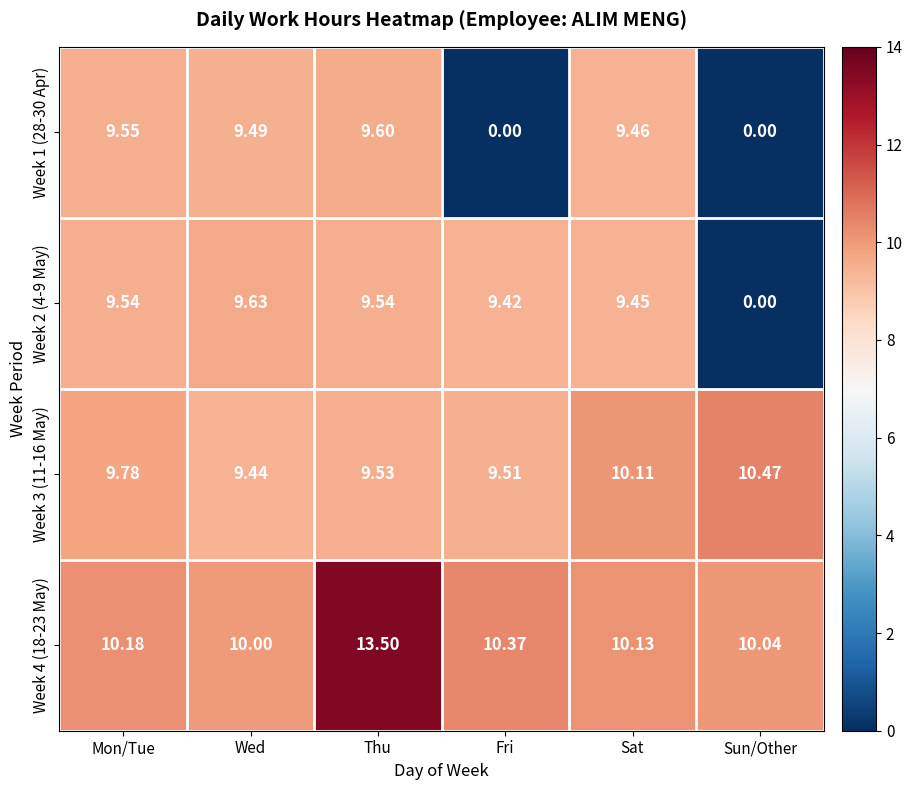

Rank the categories by Week 4 (18-23 May) value from lowest to highest.

Wed, Sun/Other, Sat, Mon/Tue, Fri, Thu